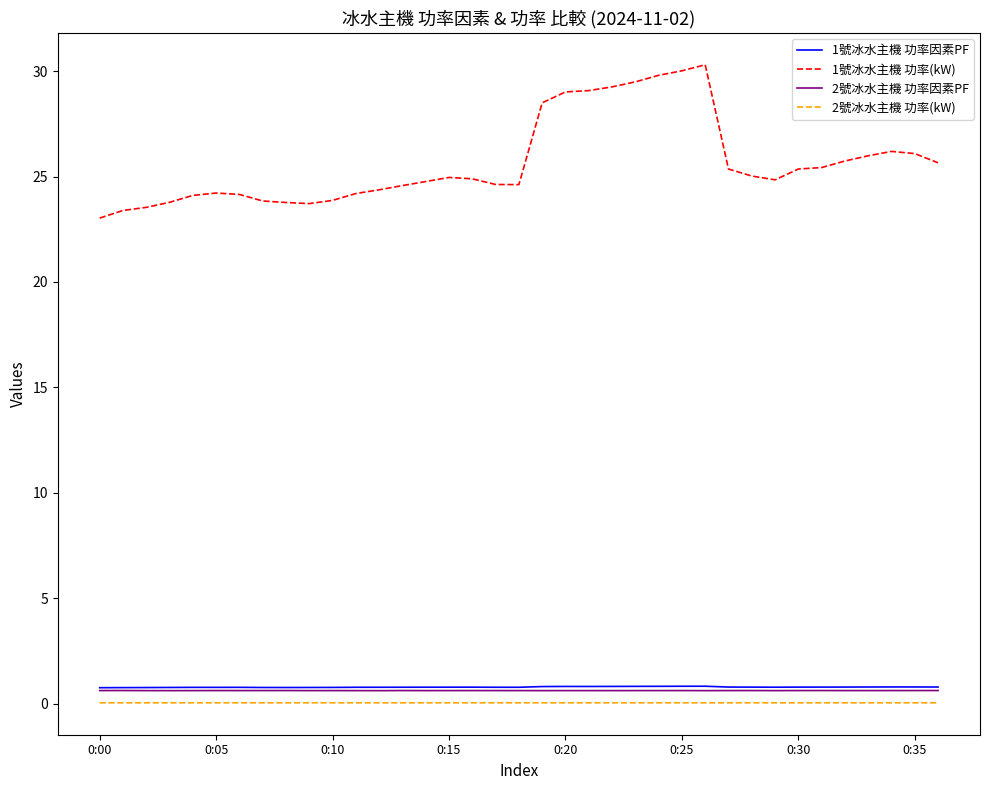

What is the greatest value displayed?

30.3